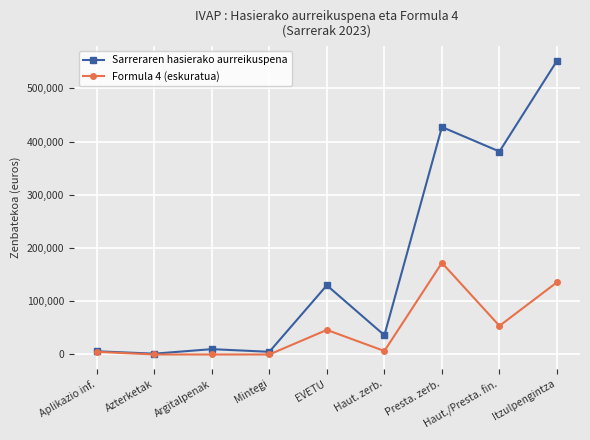

Does the chart display data point markers on the line(s)?

Yes